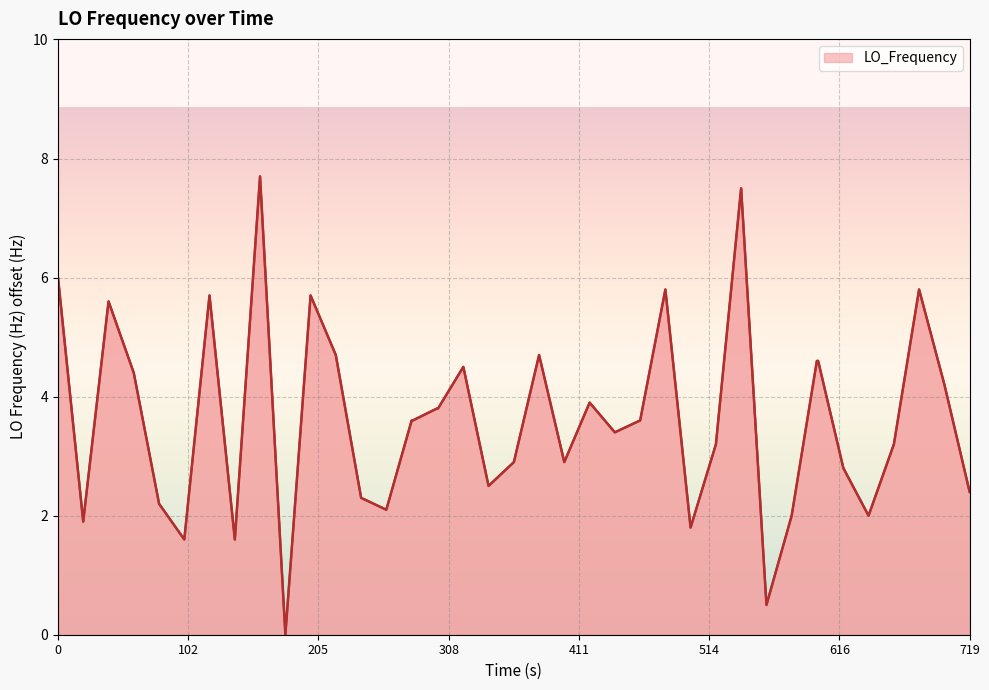

What is the maximum value shown in the chart?

7.7